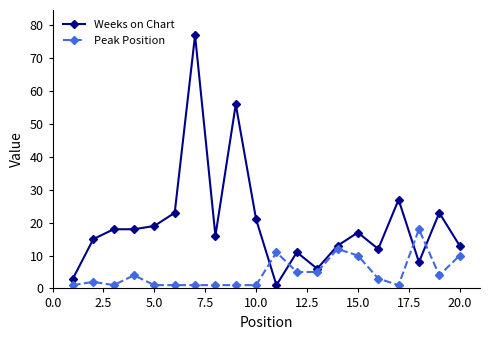

Which series has the largest total across all categories?

Weeks on Chart